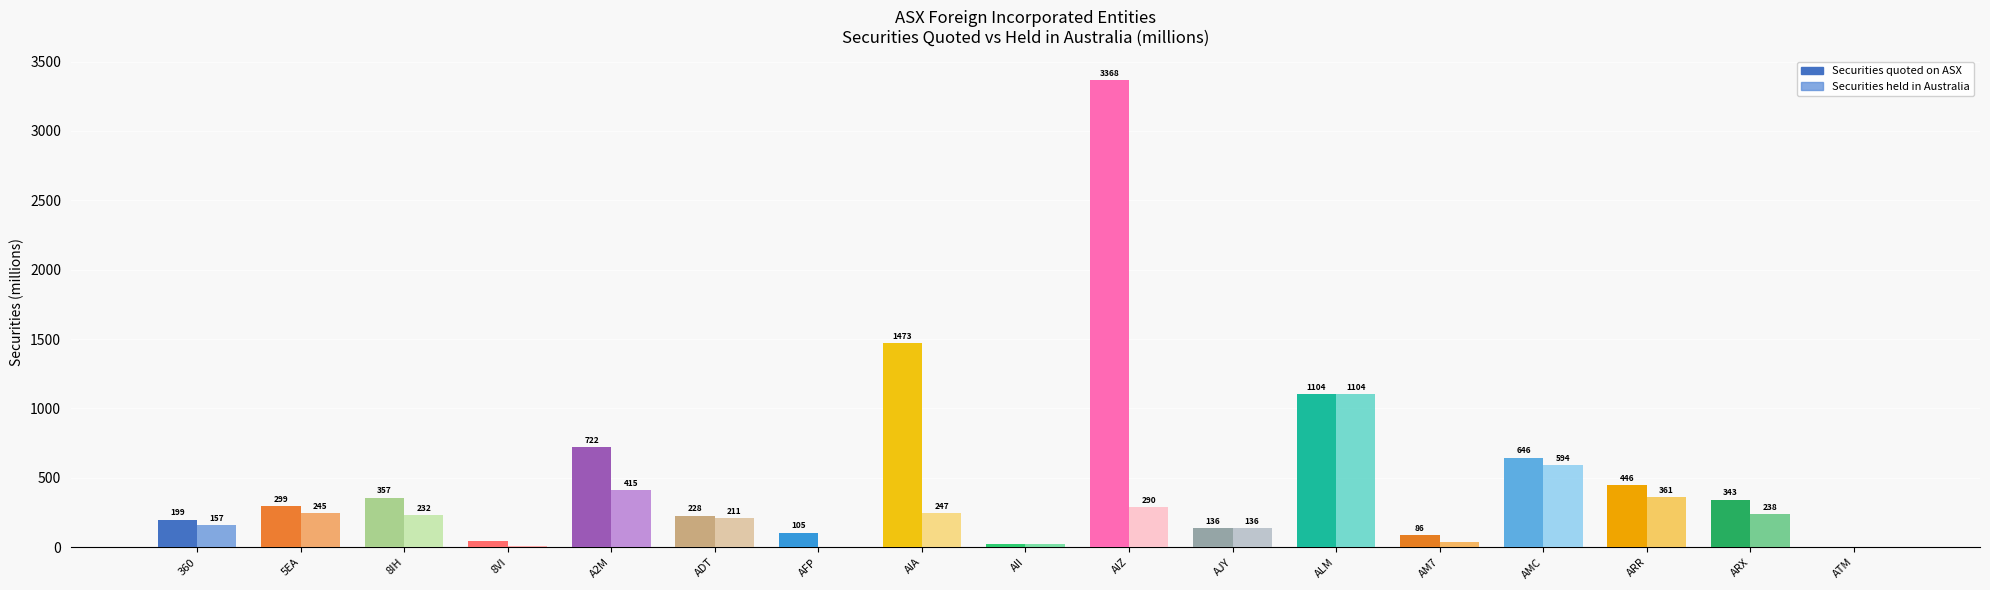

Which category has the highest value in the Securities held in Australia series?

ALM